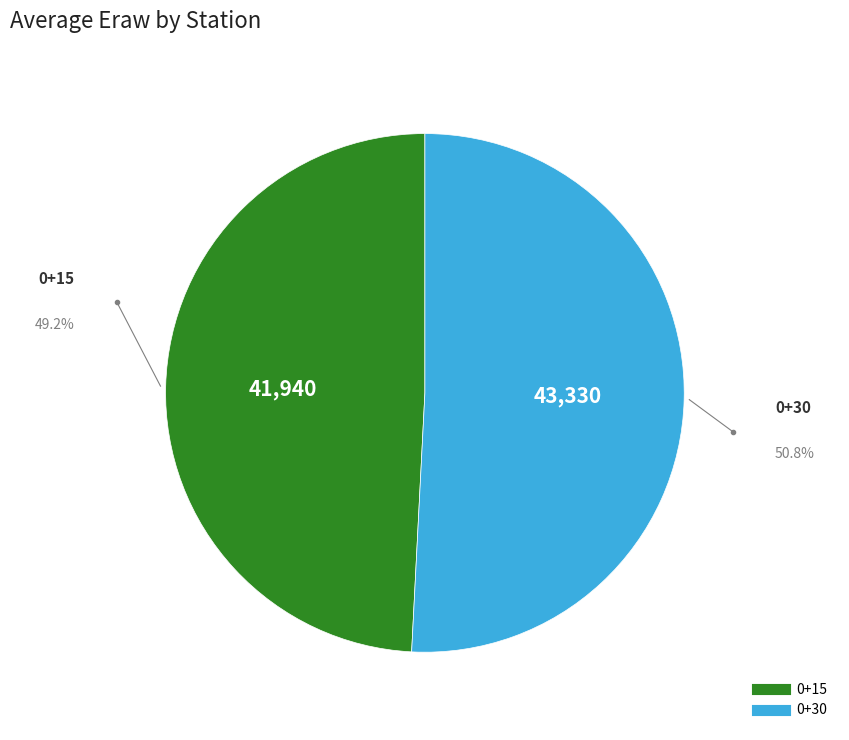

Count the number of slices in the pie.

2